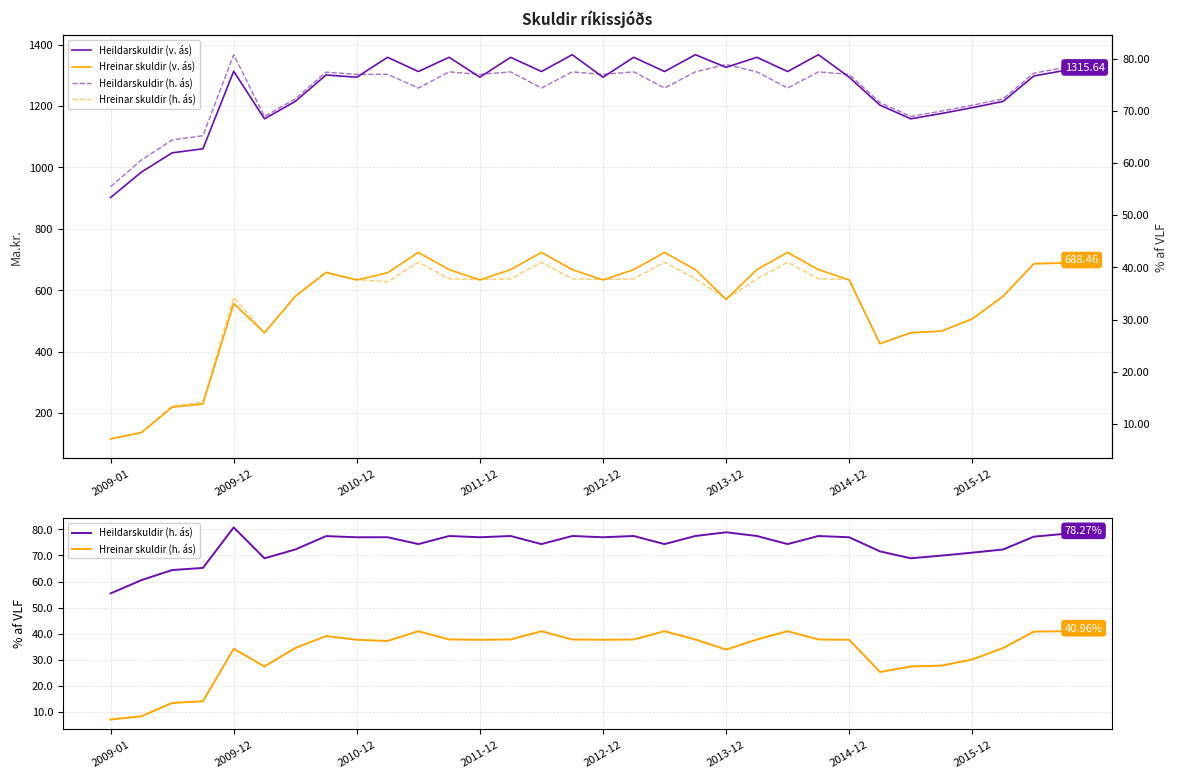

How many data points in Hreinar skuldir (v. ás) are less than 633?

13